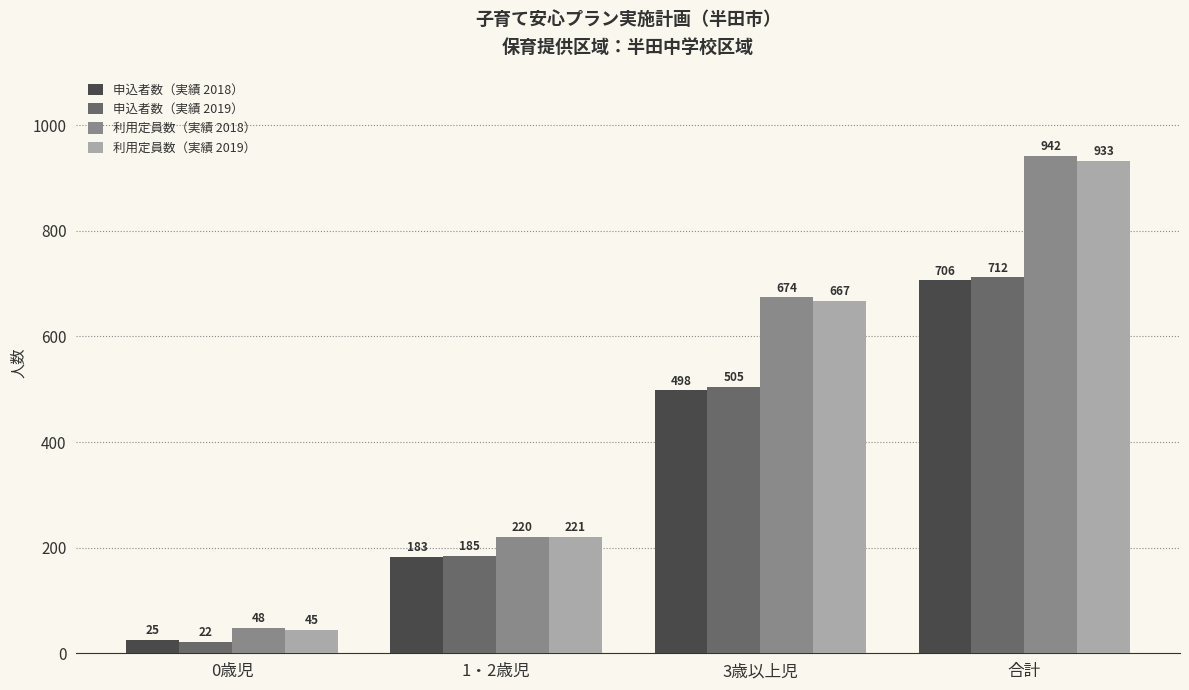

What is the difference between the highest and lowest values at 合計?

236